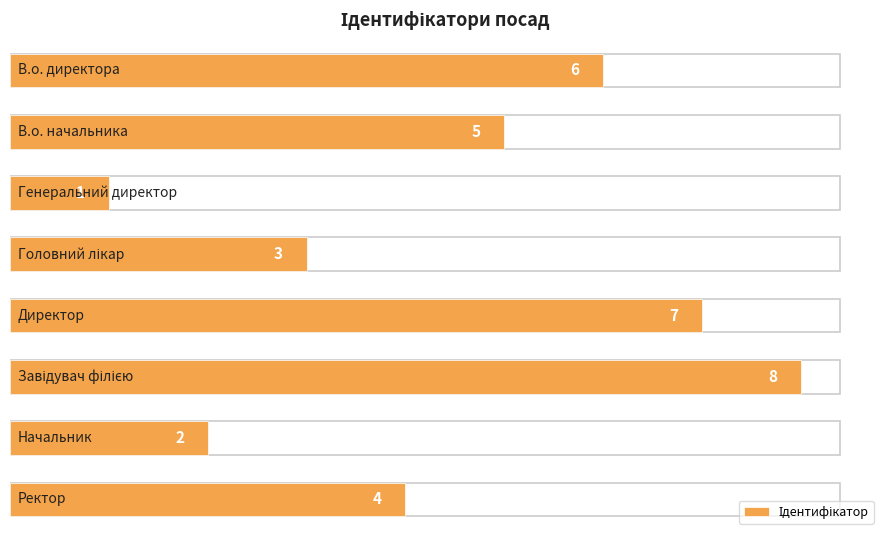

What is the value of the 5th bar from the top?

7